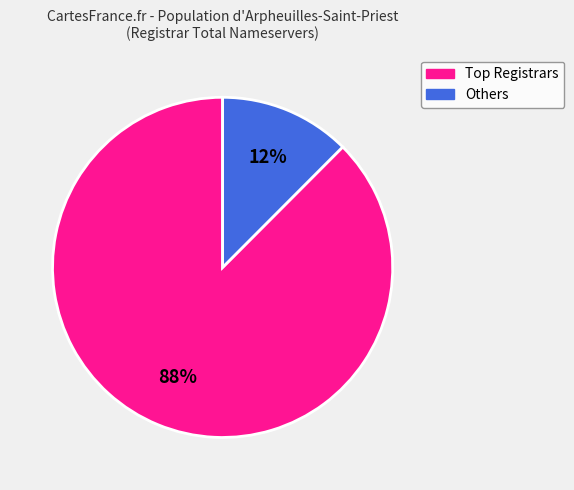

Which category has the smallest portion of the pie?

Others